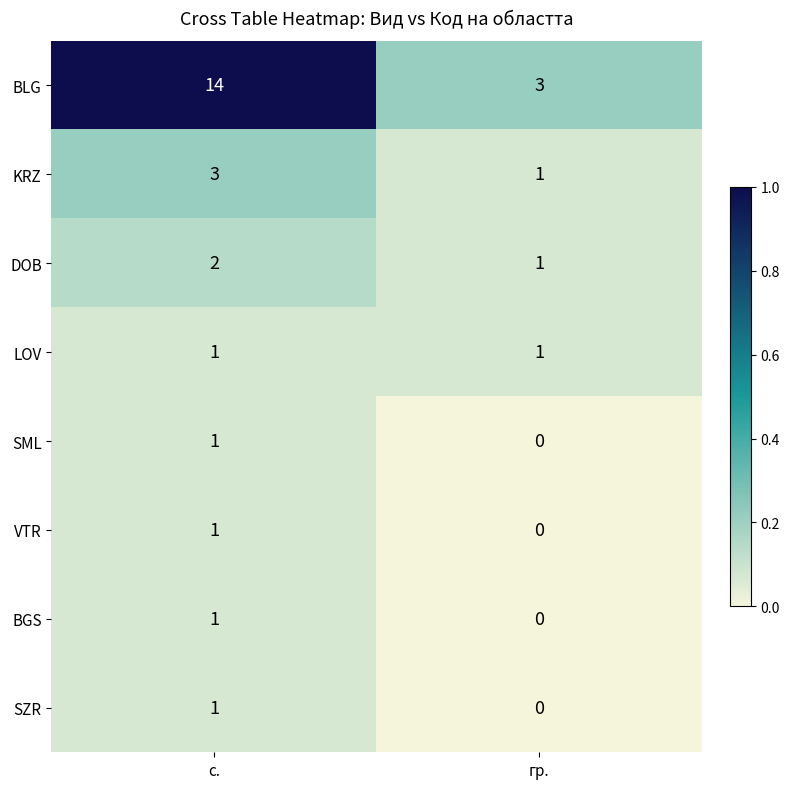

Which series changed the most between с. and гр.?

BLG